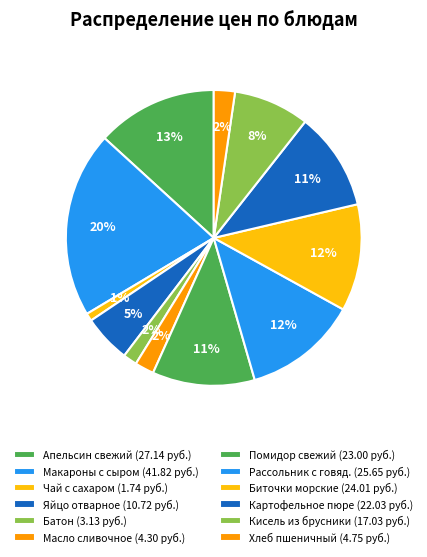

Count the number of slices in the pie.

12